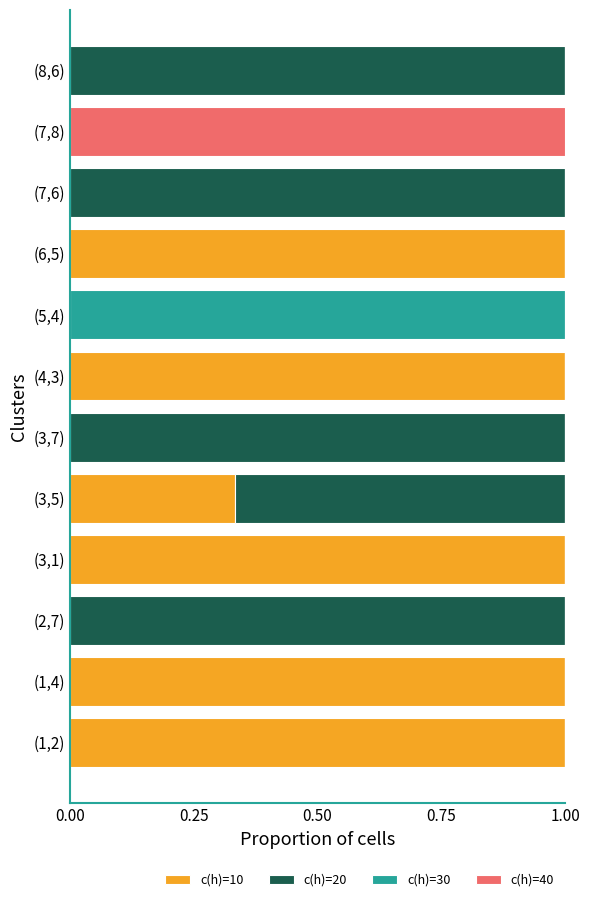

What is the sum of the c(h)=10 values at (3,1) and (3,5)?

1.3